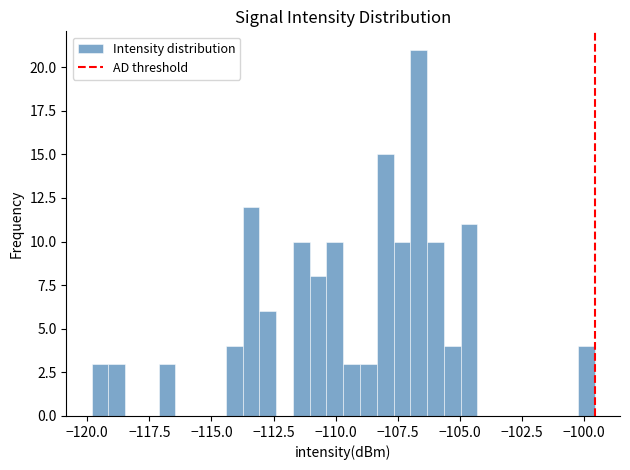

Around what value on the x-axis is the tallest bar? Give the approximate position of its centre, as read against the axis.

-106.5